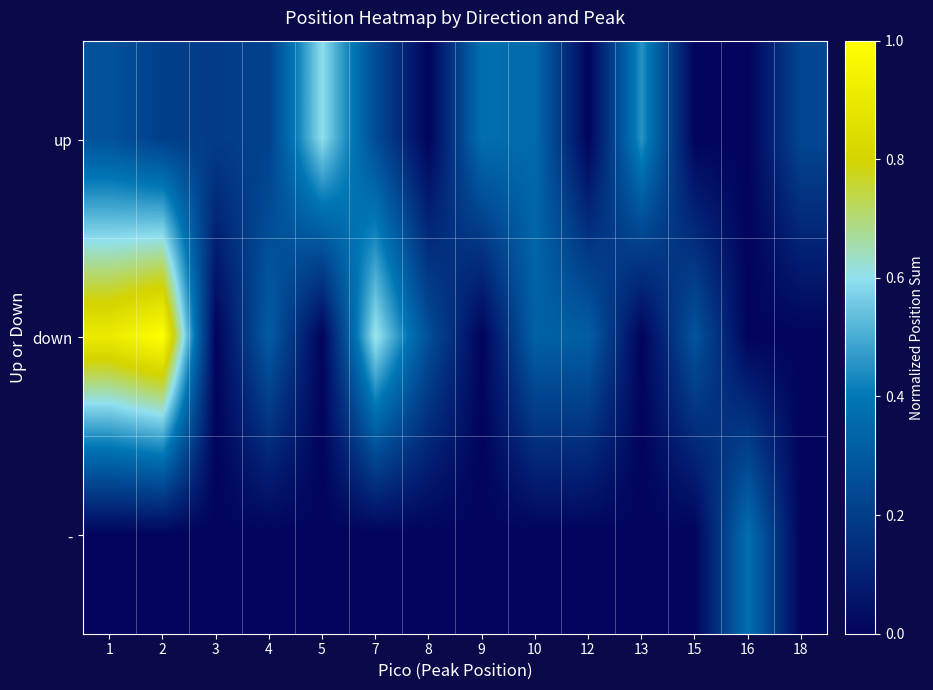

Reading left to right, transcribe all the data shown in this chart.

up: 1=0.3	2=0.2	3=0.2	4=0.2	5=0.6	7=0.3	8=0.0	9=0.4	10=0.4	12=0.0	13=0.5	15=0.0	16=0.0	18=0.2
down: 1=0.9	2=1.0	3=0.0	4=0.3	5=0.0	7=0.6	8=0.3	9=0.0	10=0.3	12=0.3	13=0.0	15=0.3	16=0.0	18=0.0
-: 1=0.0	2=0.0	3=0.0	4=0.0	5=0.0	7=0.0	8=0.0	9=0.0	10=0.0	12=0.0	13=0.0	15=0.0	16=0.4	18=0.0